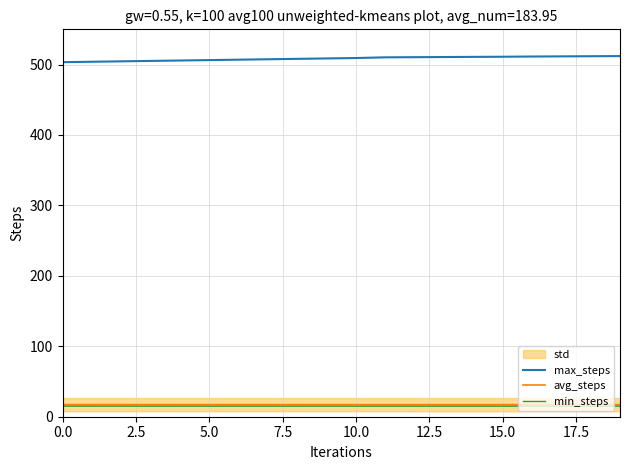

What position from the right is 10?

10